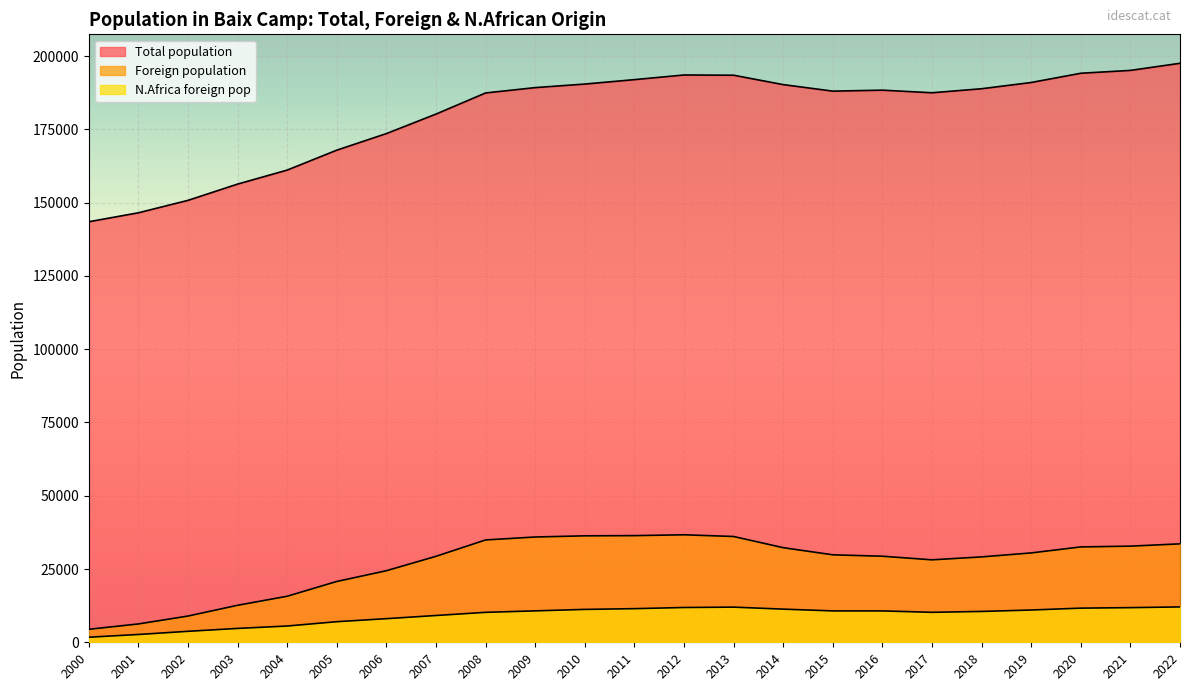

Is it true that N.Africa foreign pop equals 20481 at 2012?

False